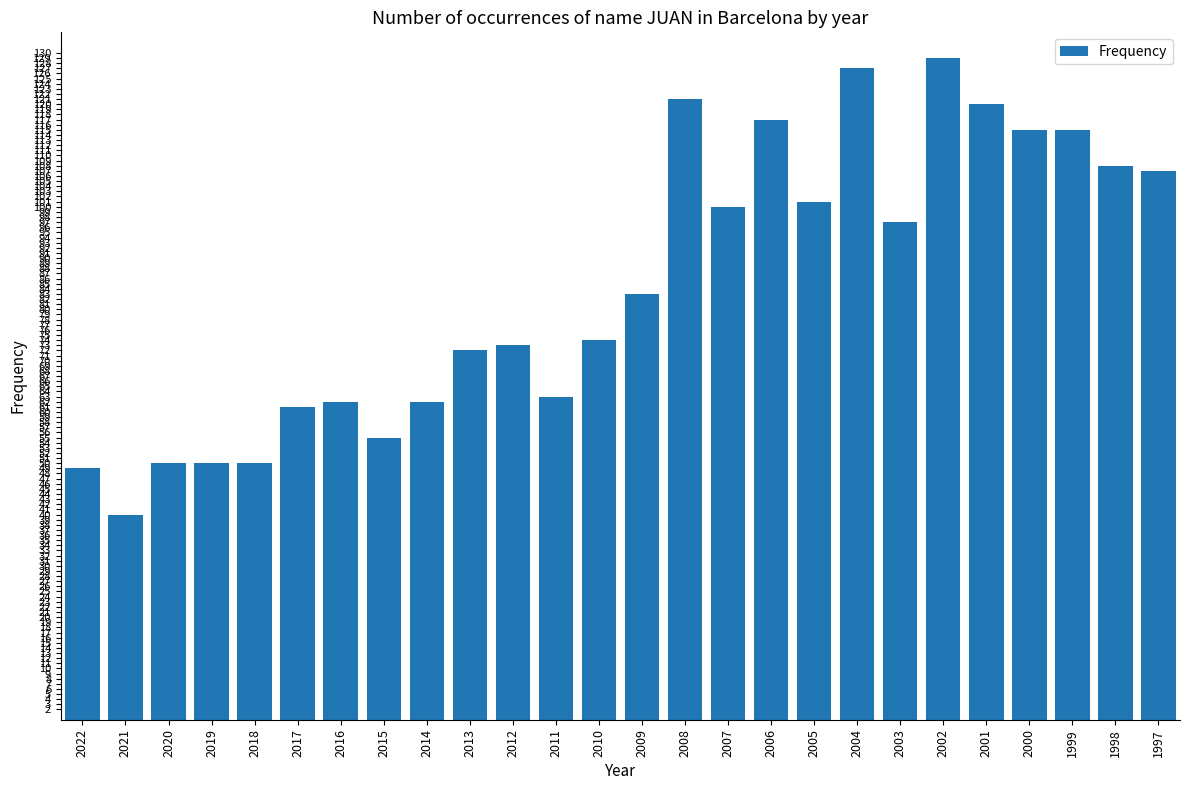

What is the change in value from 2011 to 2007?

+37